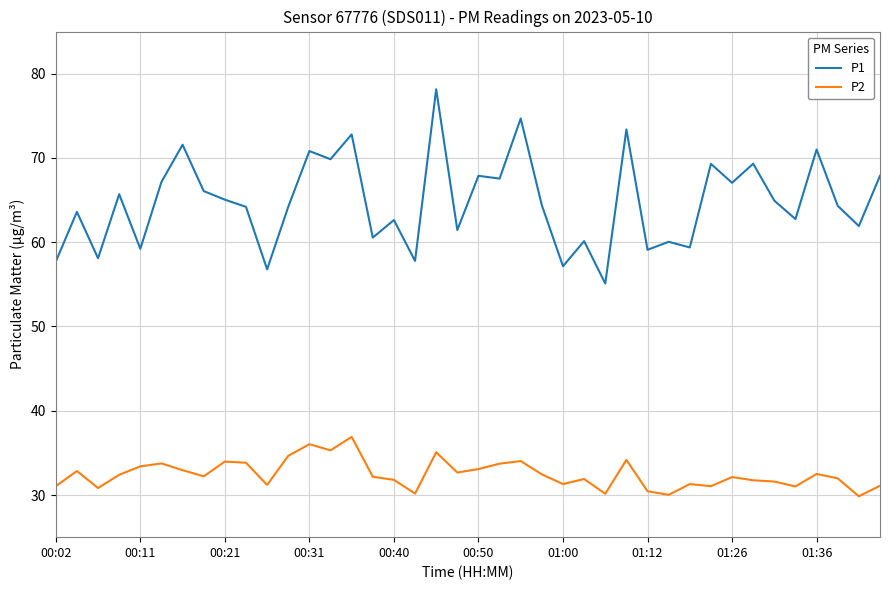

Rank the series by their average value, from highest to lowest.

P1, P2